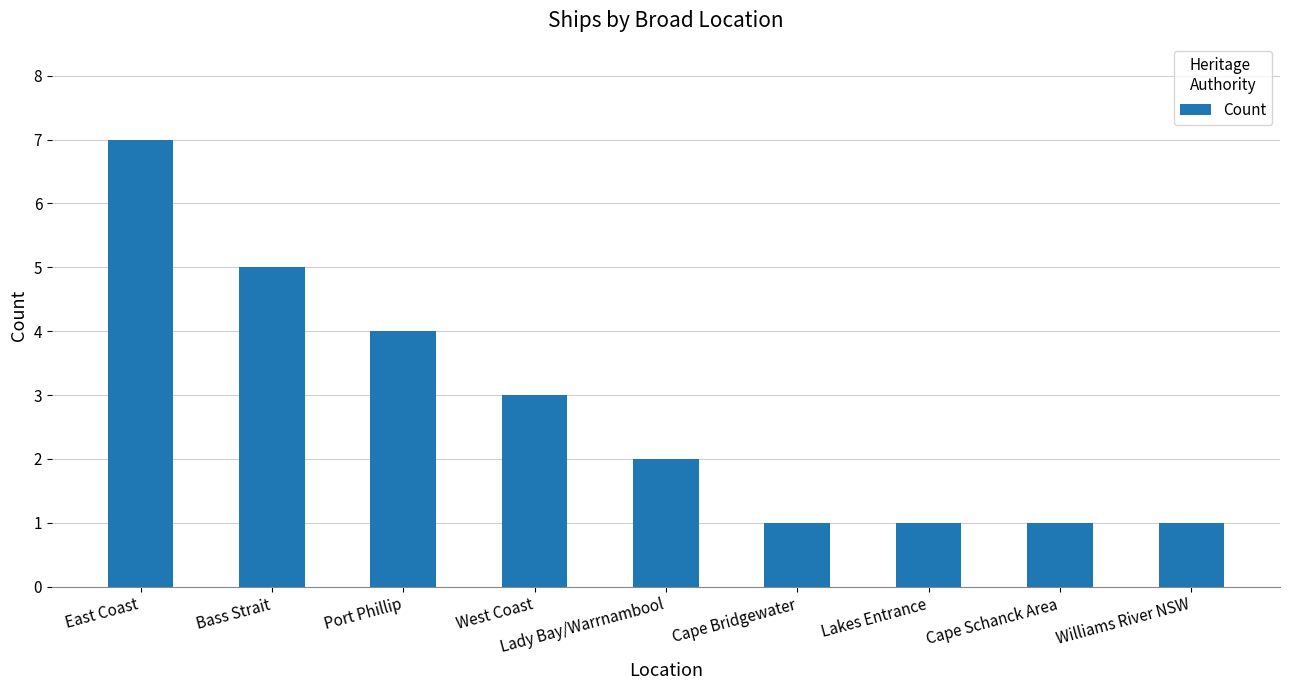

The chart shows a value of 4 at Port Phillip. True or false?

True